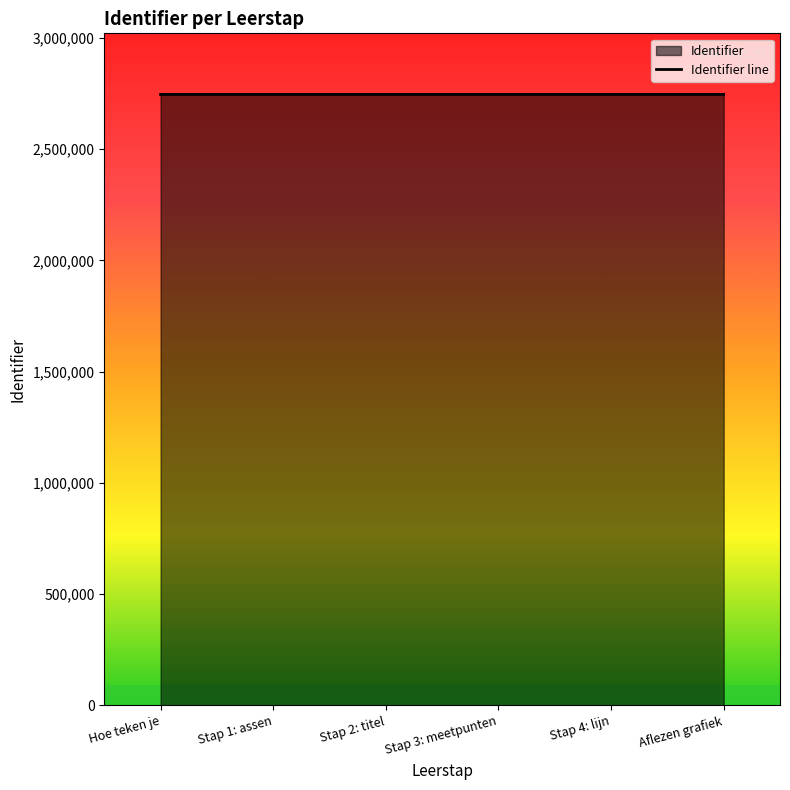

List the labels in order of value, largest first.

Aflezen grafiek, Stap 4: lijn, Stap 3: meetpunten, Stap 2: titel, Hoe teken je, Stap 1: assen